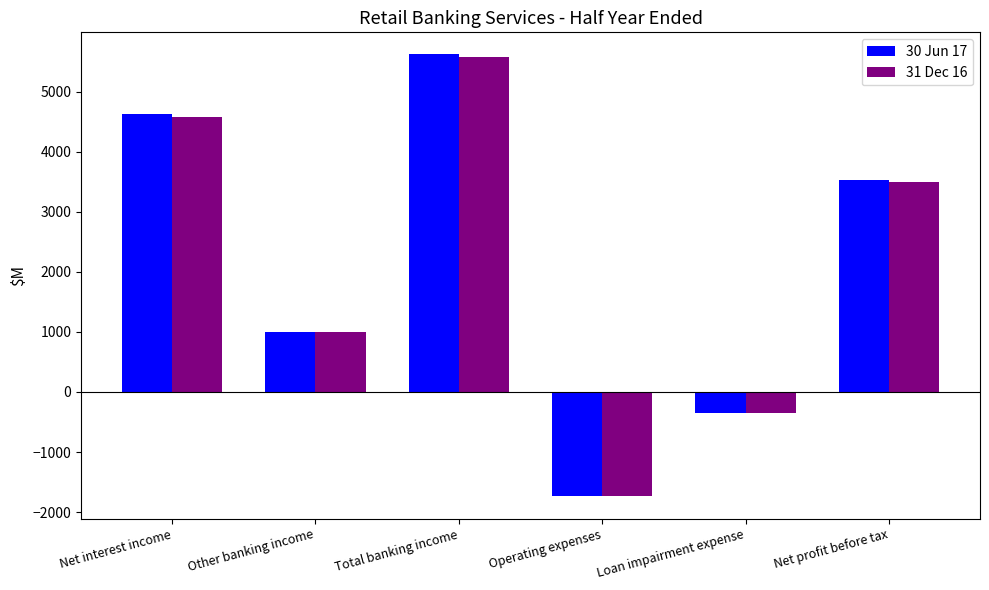

What is the label of the 2nd bar from the right?

Loan impairment expense